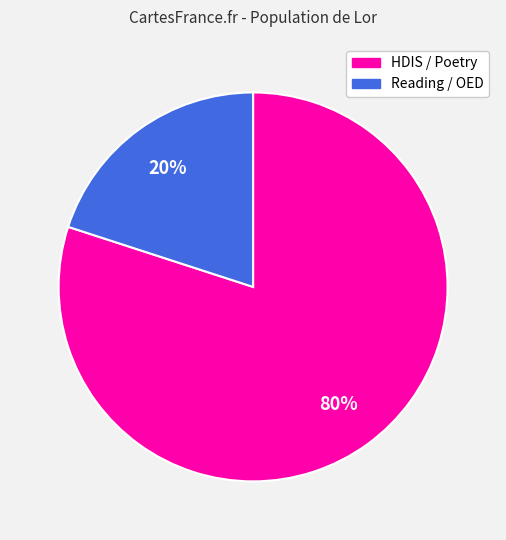

How many segments does this pie chart have?

2